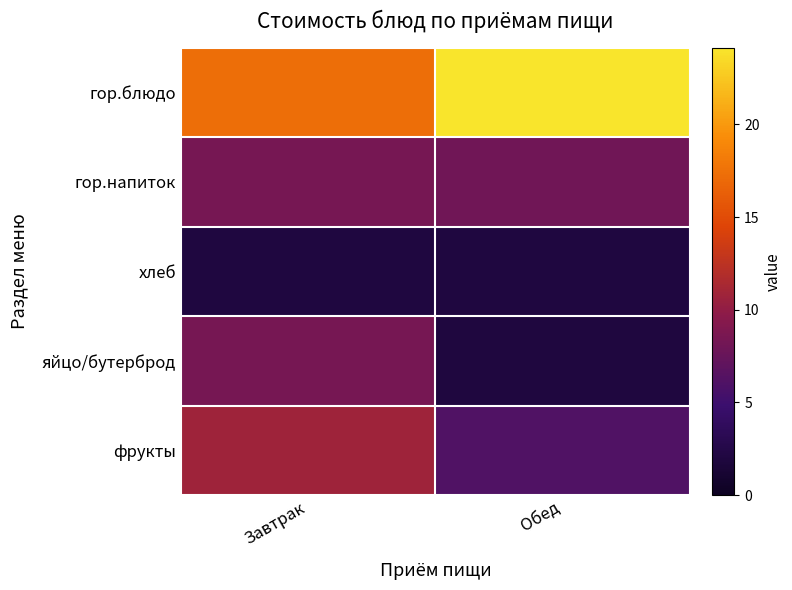

What is the difference between the highest and lowest values at Обед?

22.2